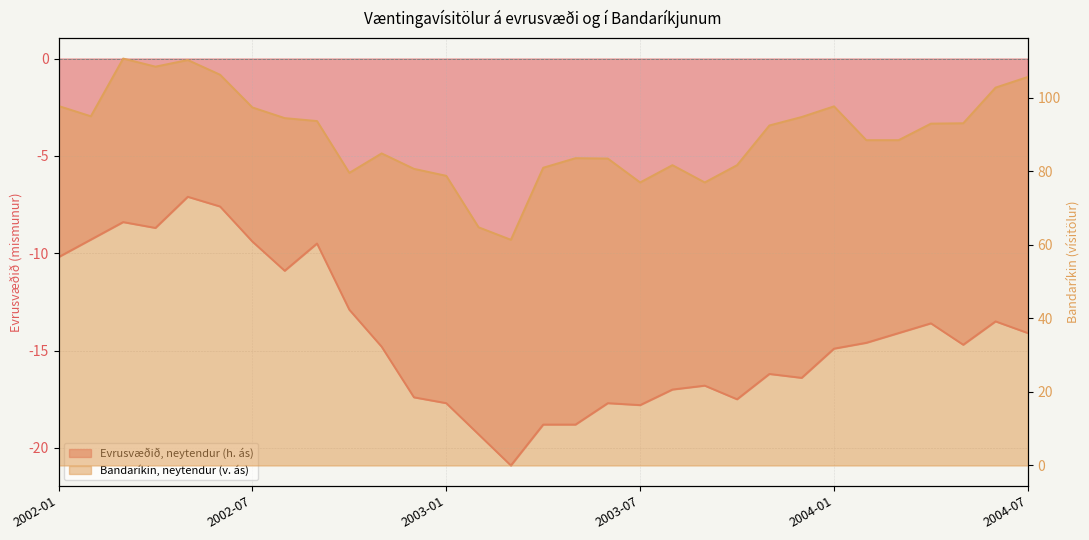

Which series has the largest range (max minus min)?

Bandaríkin, neytendur (v. ás)